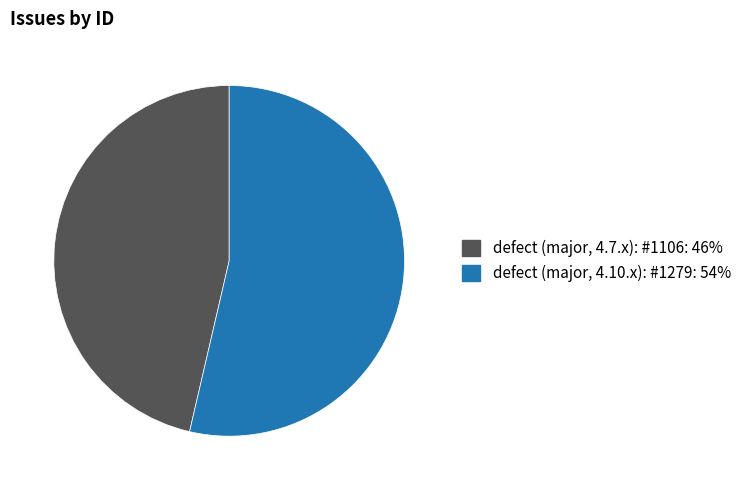

Count the number of slices in the pie.

2